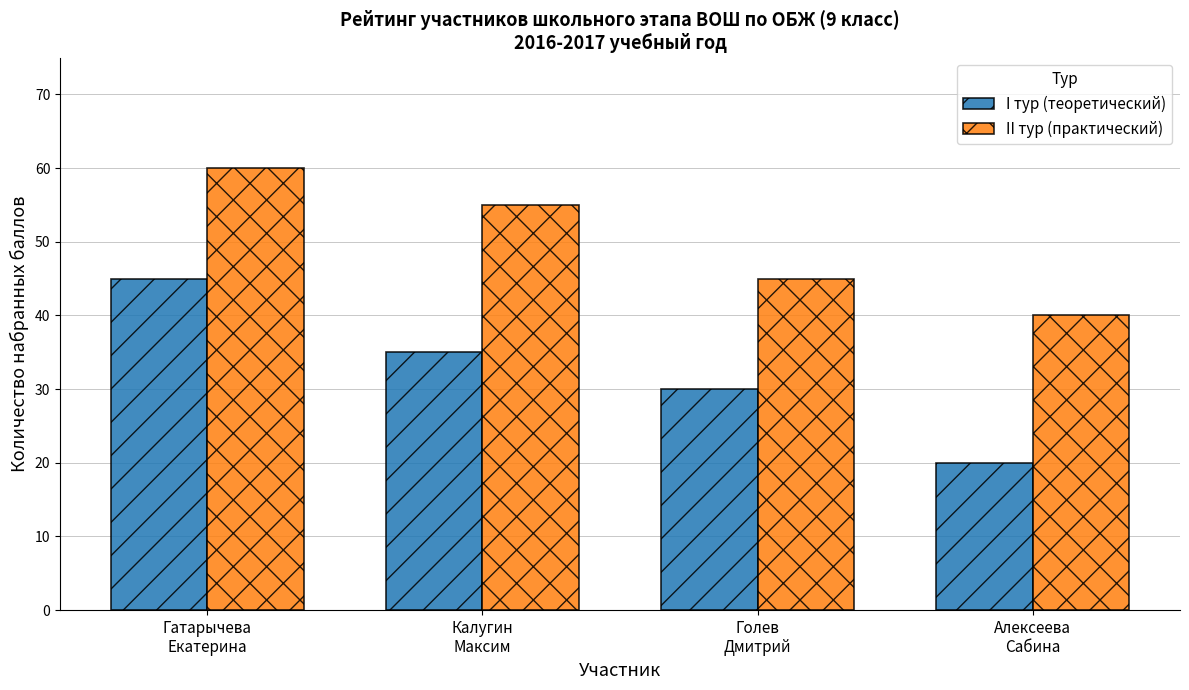

List the series in order of their overall mean, lowest first.

I тур (теоретический), II тур (практический)